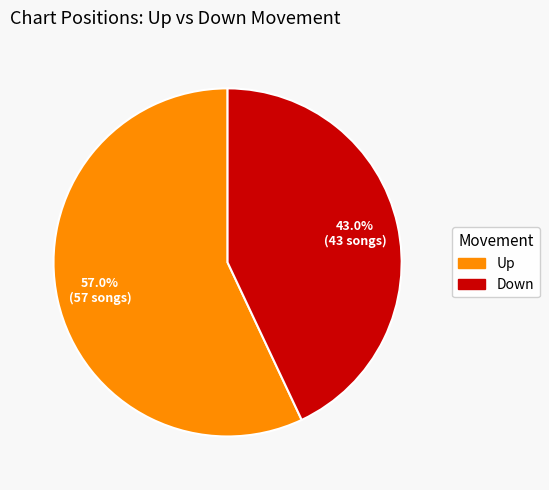

How many slices are in this pie chart?

2